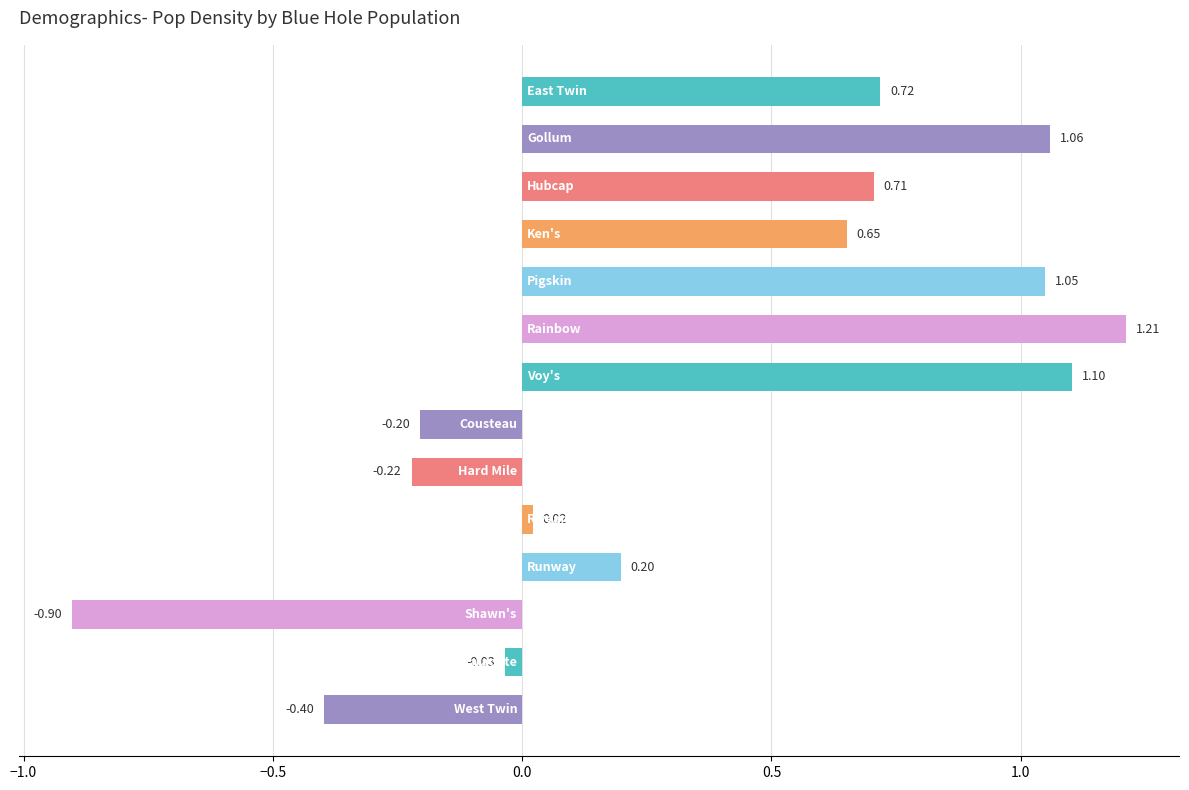

What is the average value?

0.4